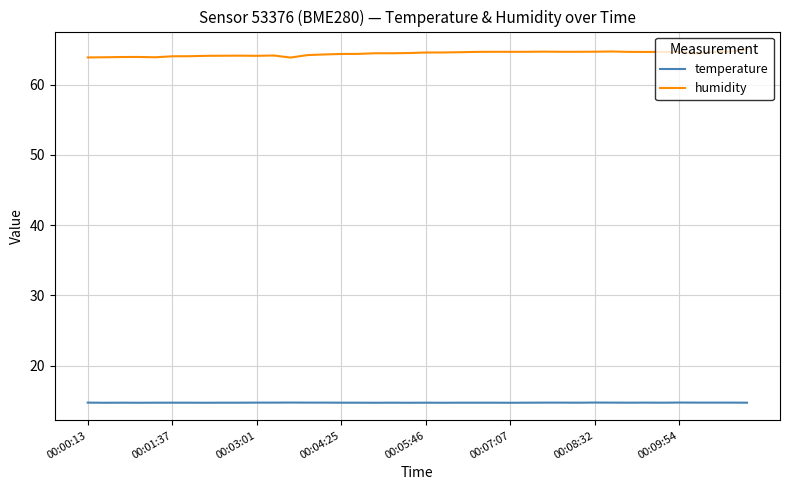

True or false: humidity and temperature intersect in this chart.

False